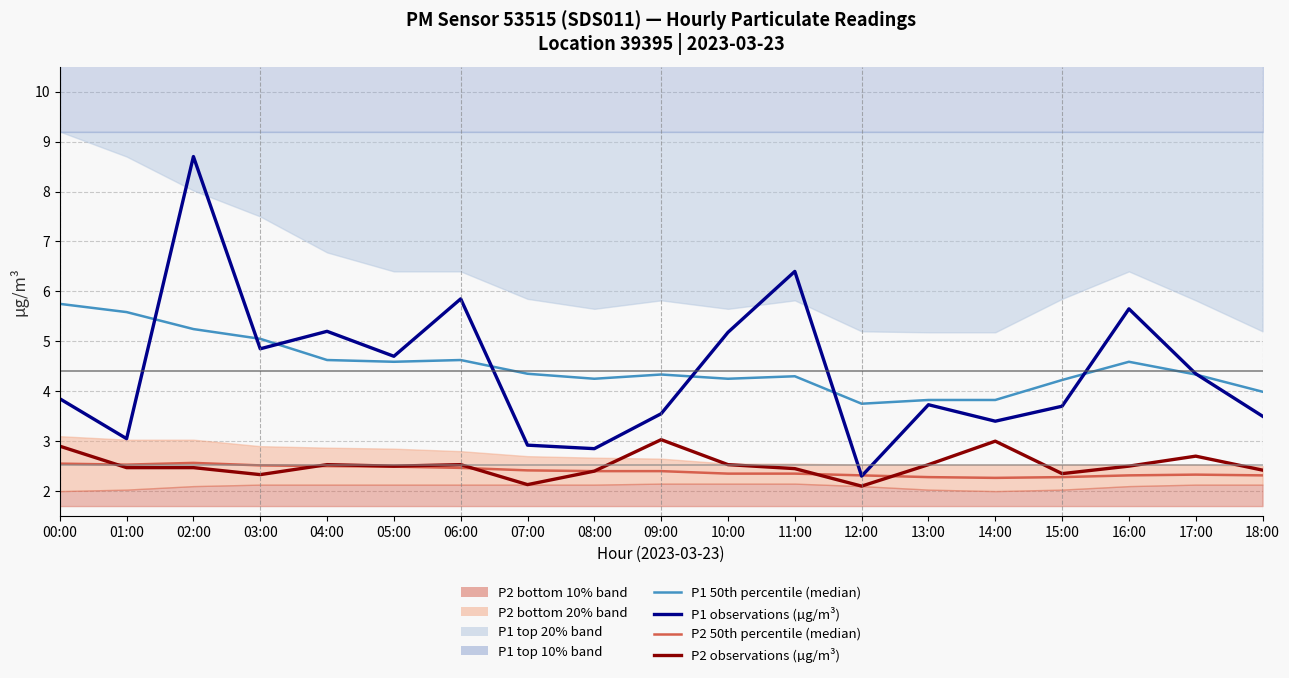

True or false: P1 observations (µg/m³) has a value of 1.5 at 15:00.

False